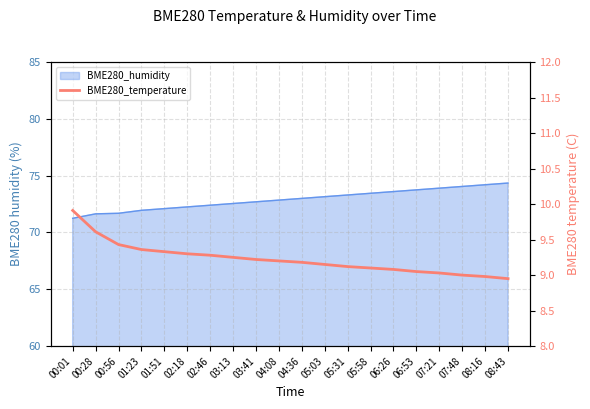

How many data points are above 9?

17